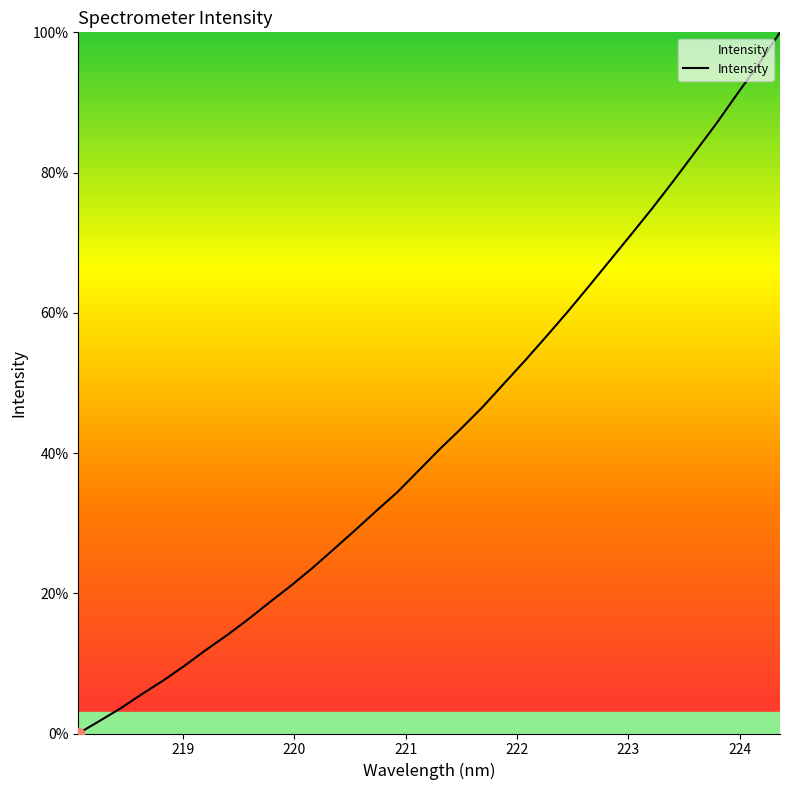

What is the difference between the maximum and minimum values?

100.0